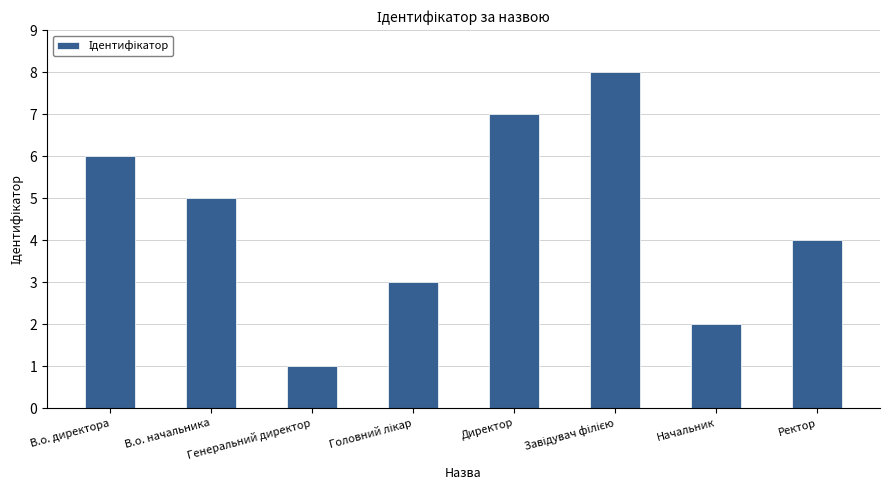

Which category has the lowest value across all series?

Генеральний директор